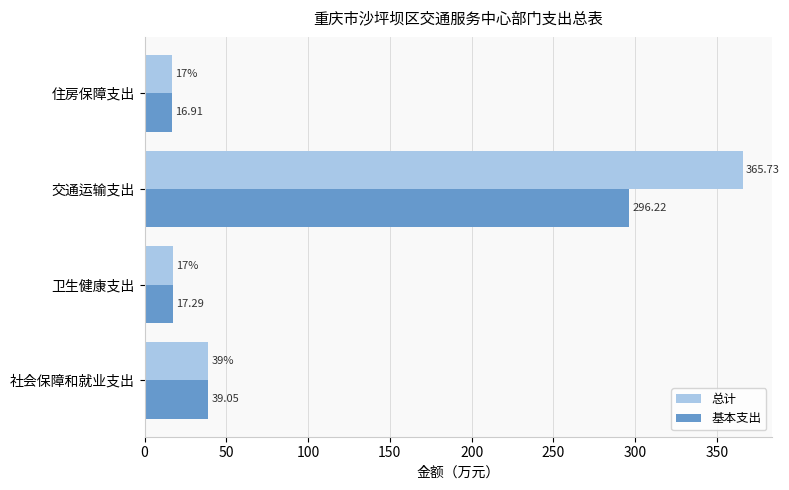

List the series in order of their overall mean, highest first.

总计, 基本支出